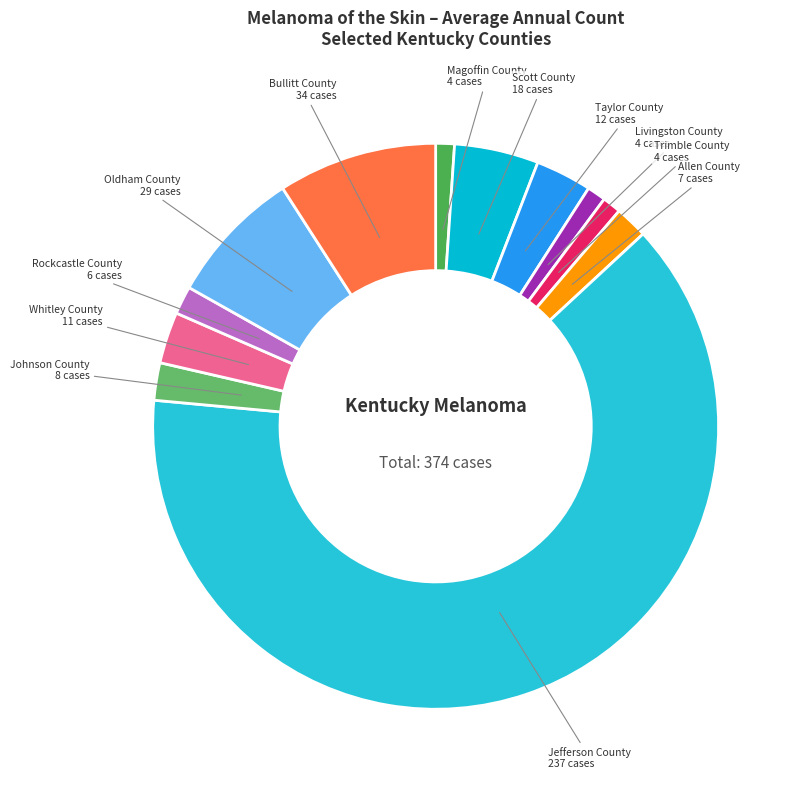

How many segments does this pie chart have?

12